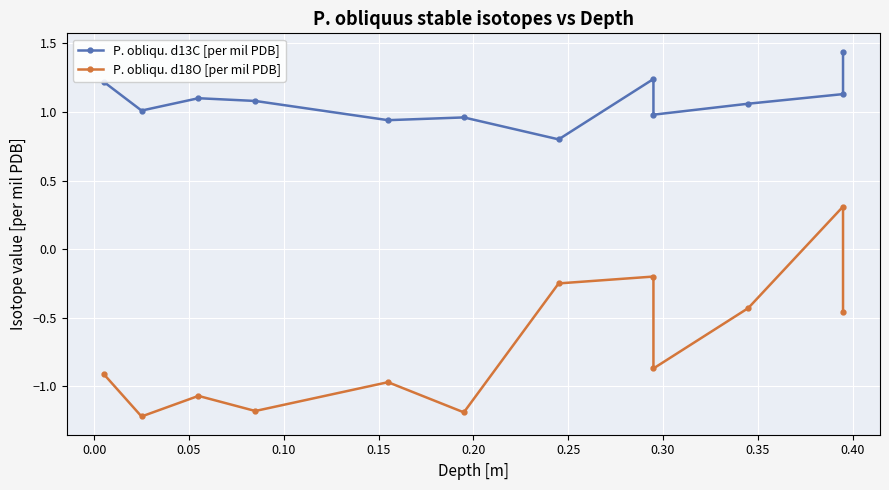

Does the chart display data point markers on the line(s)?

Yes